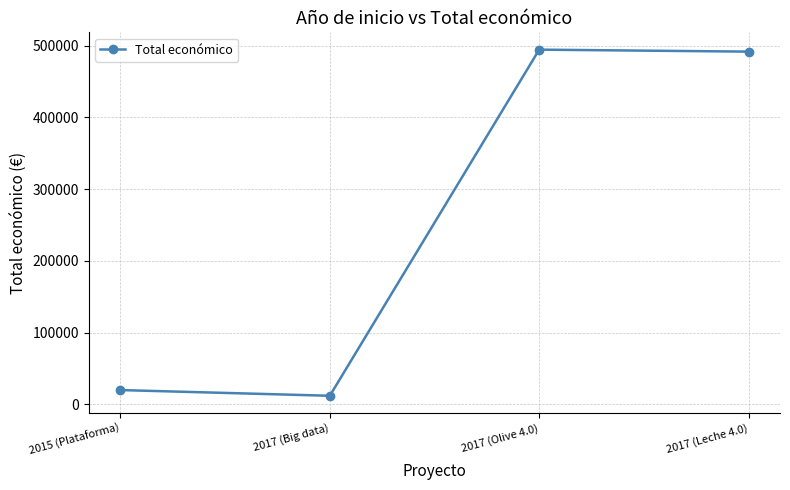

Is it true that the value at 2017 (Leche 4.0) is 181476?

False